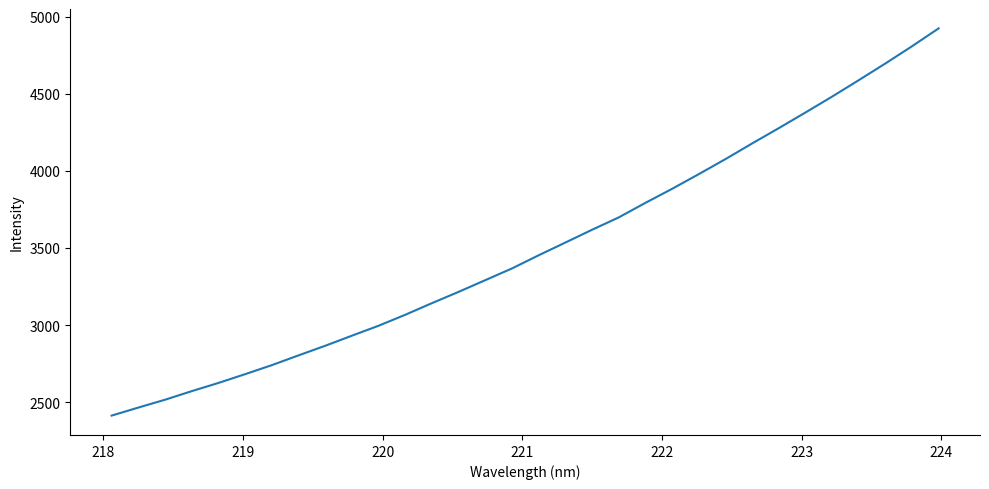

How many categories are shown in the chart?

32